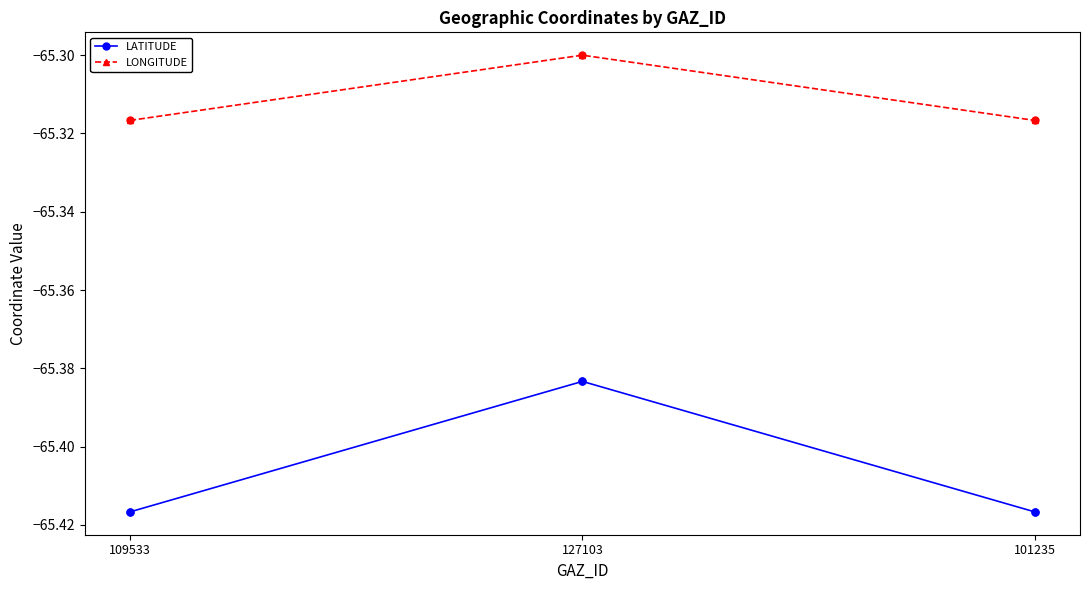

Is the value of LATITUDE at 109533 greater than the value of LONGITUDE at 101235?

No